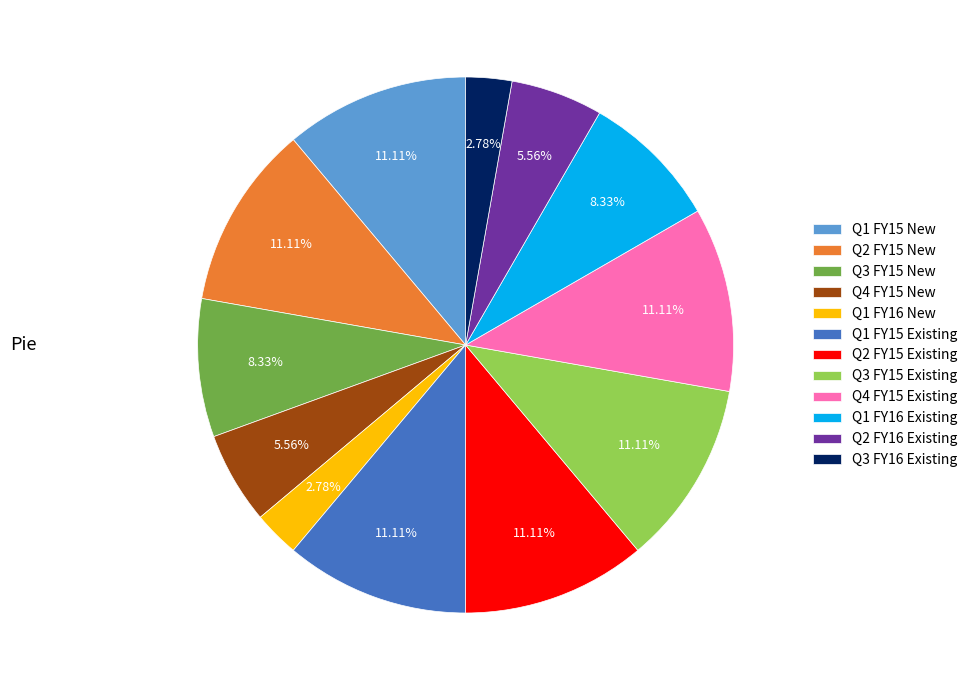

What is the total percentage of Q4 FY15 New and Q3 FY15 New?

13.9%